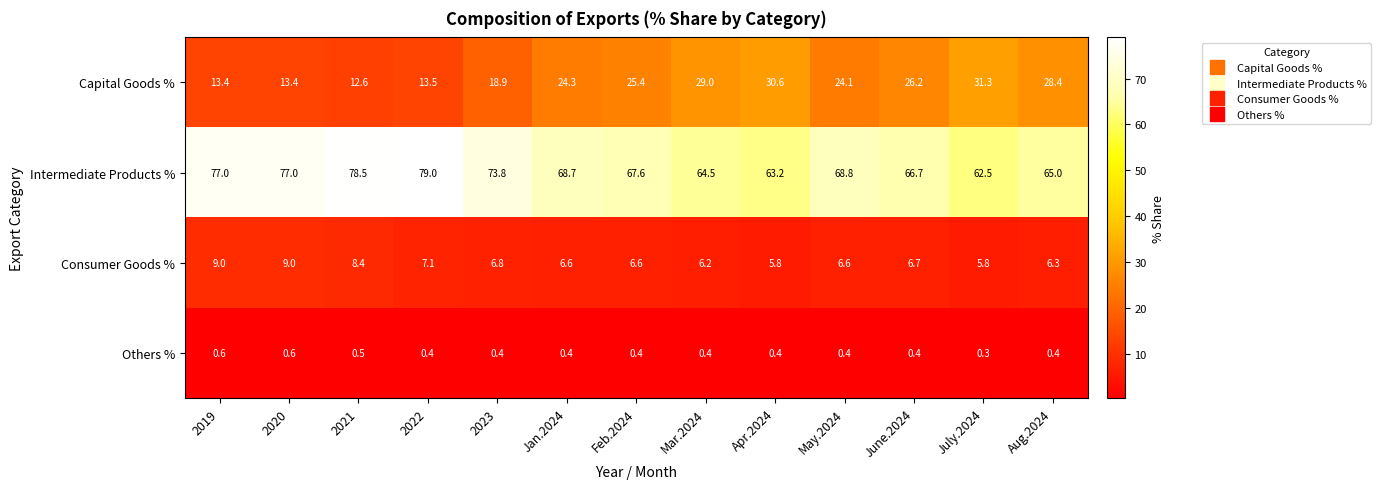

Rank the series by their maximum value, from highest to lowest.

Intermediate Products %, Capital Goods %, Consumer Goods %, Others %